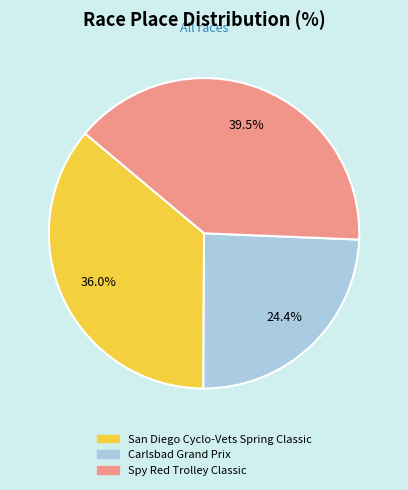

Which has a higher value, Carlsbad Grand Prix or San Diego Cyclo-Vets Spring Classic?

San Diego Cyclo-Vets Spring Classic